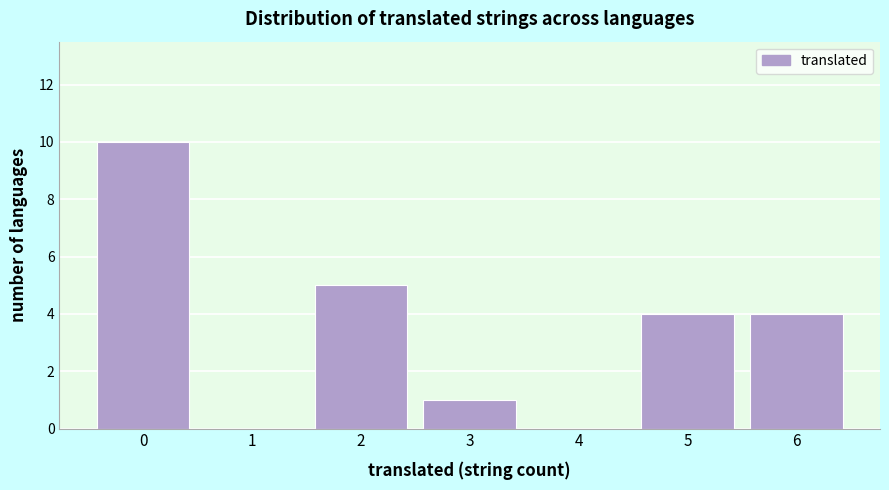

Reading left to right, what are all the values shown in this chart?

0=10	1=0	2=5	3=1	4=0	5=4	6=4